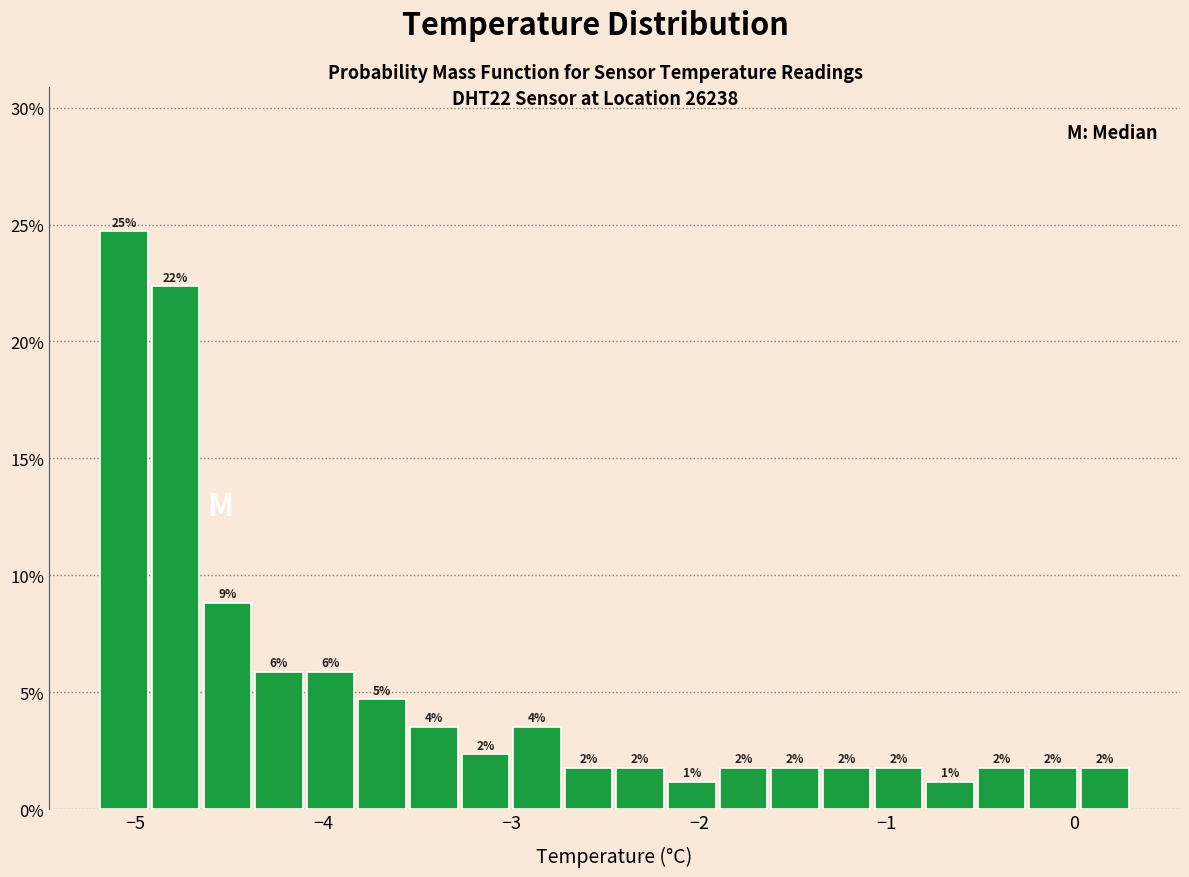

Read against the x-axis, roughly where is the centre of the tallest bar?

-5.1